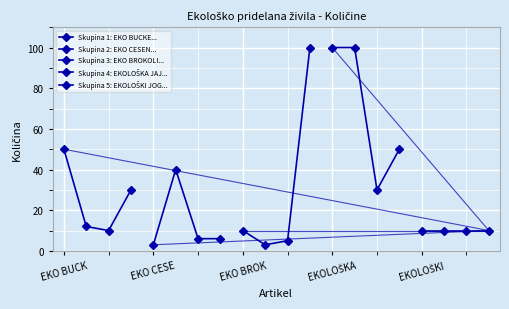

At which label does Skupina 3: EKO BROKOLI... first exceed 10?

EKOLOŠKA